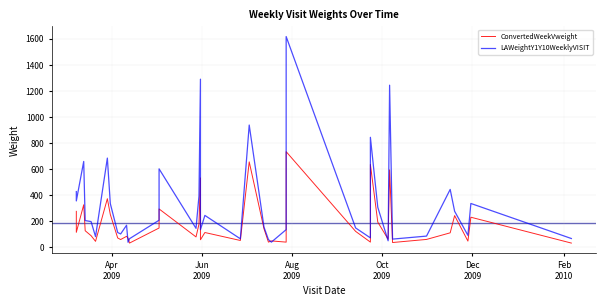

At how many categories does at least one series exceed 1279?

2